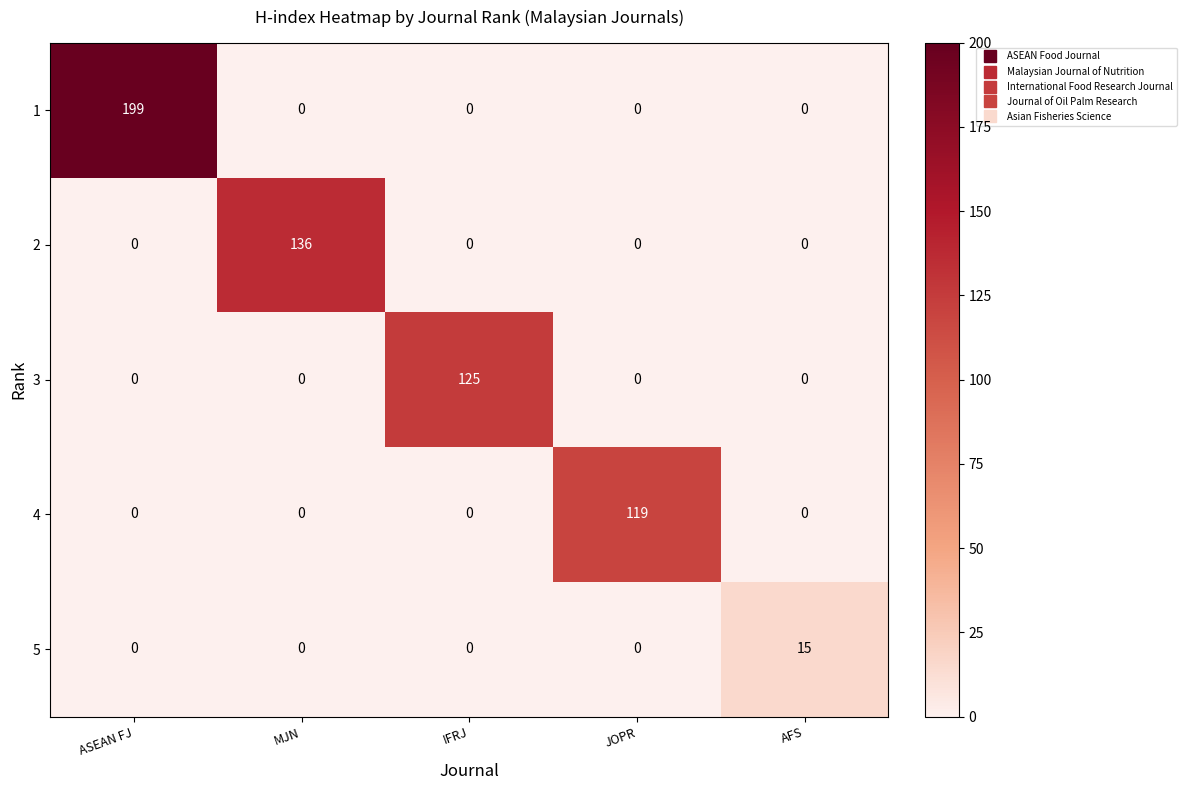

Reading left to right, transcribe all the data shown in this chart.

1: 199	0	0	0	0
2: 0	136	0	0	0
3: 0	0	125	0	0
4: 0	0	0	119	0
5: 0	0	0	0	15